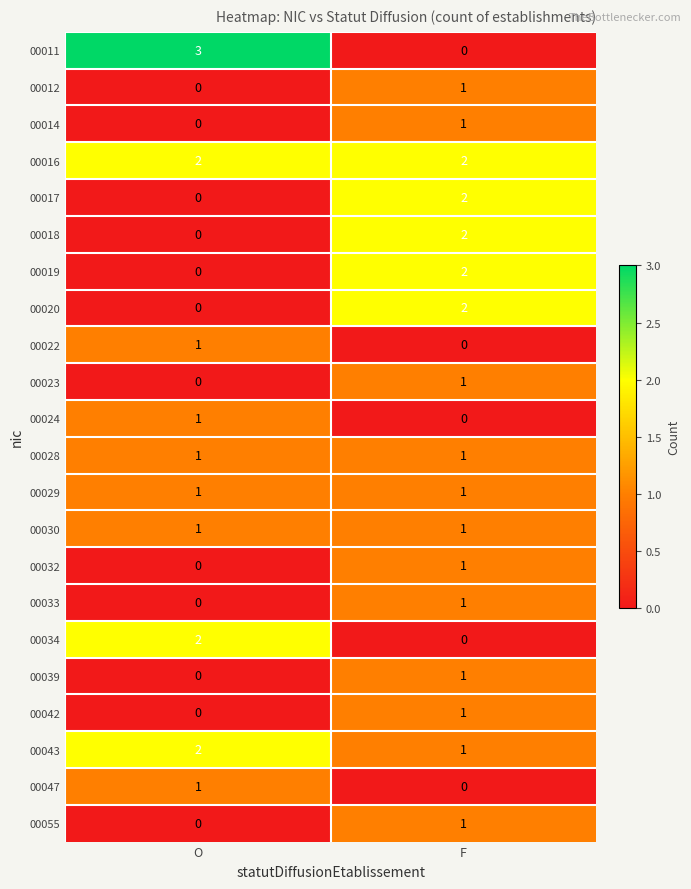

What is the total value across all series at O?

15